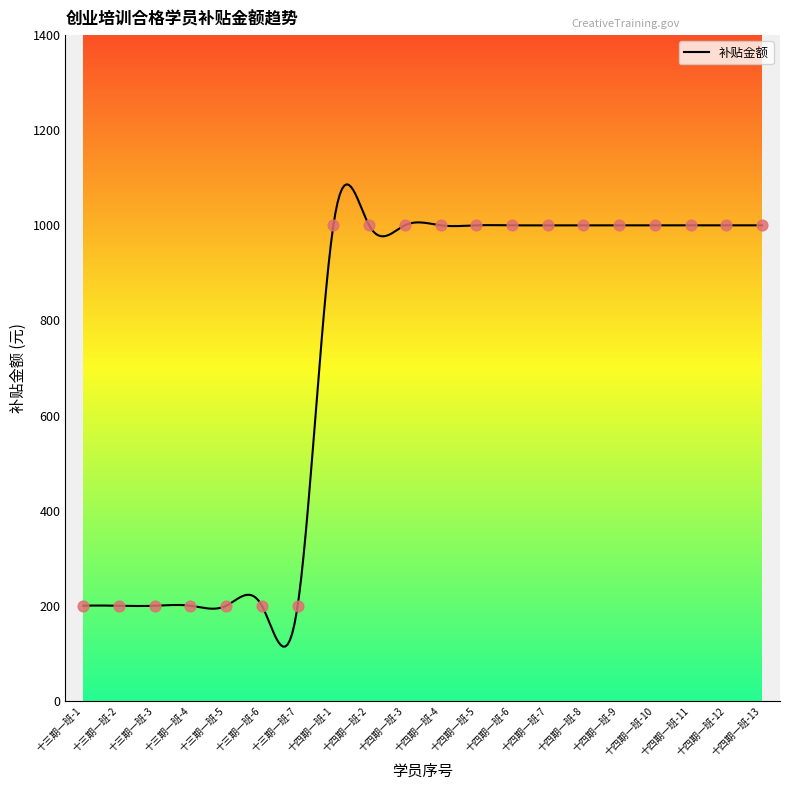

Which has a higher value, 十三期一班-1 or 十四期一班-12?

十四期一班-12